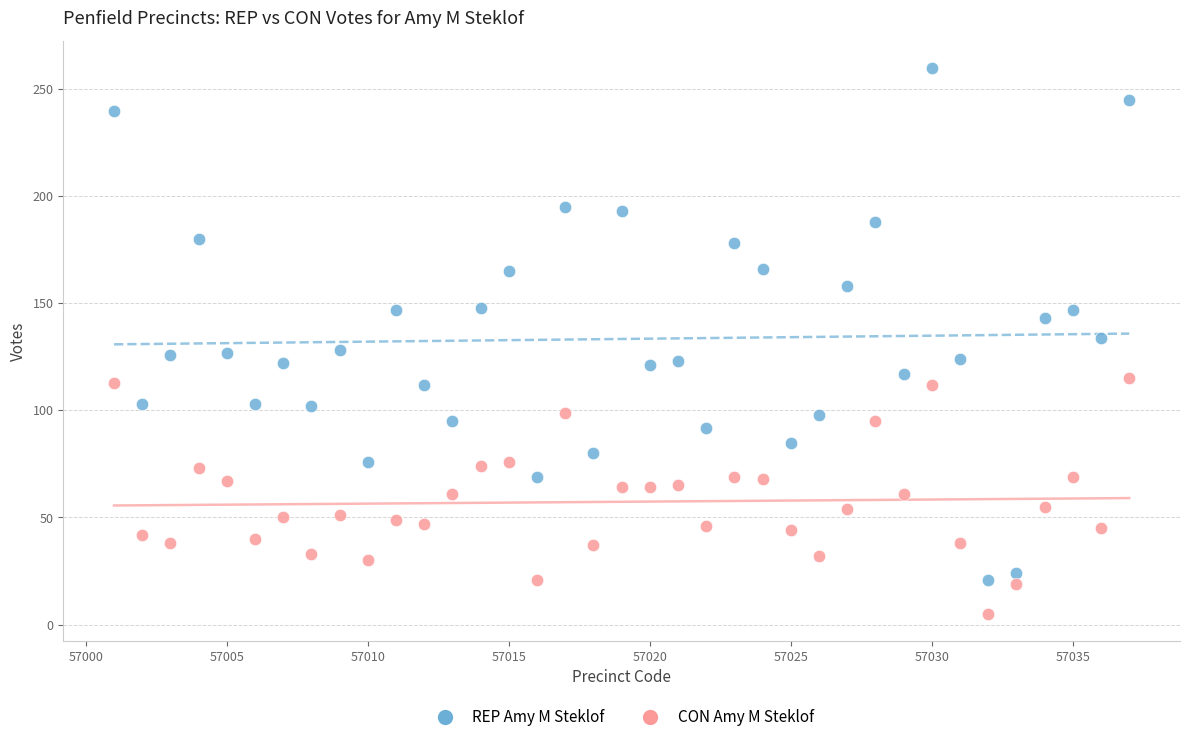

Which series has the widest spread of Y values?

REP Amy M Steklof